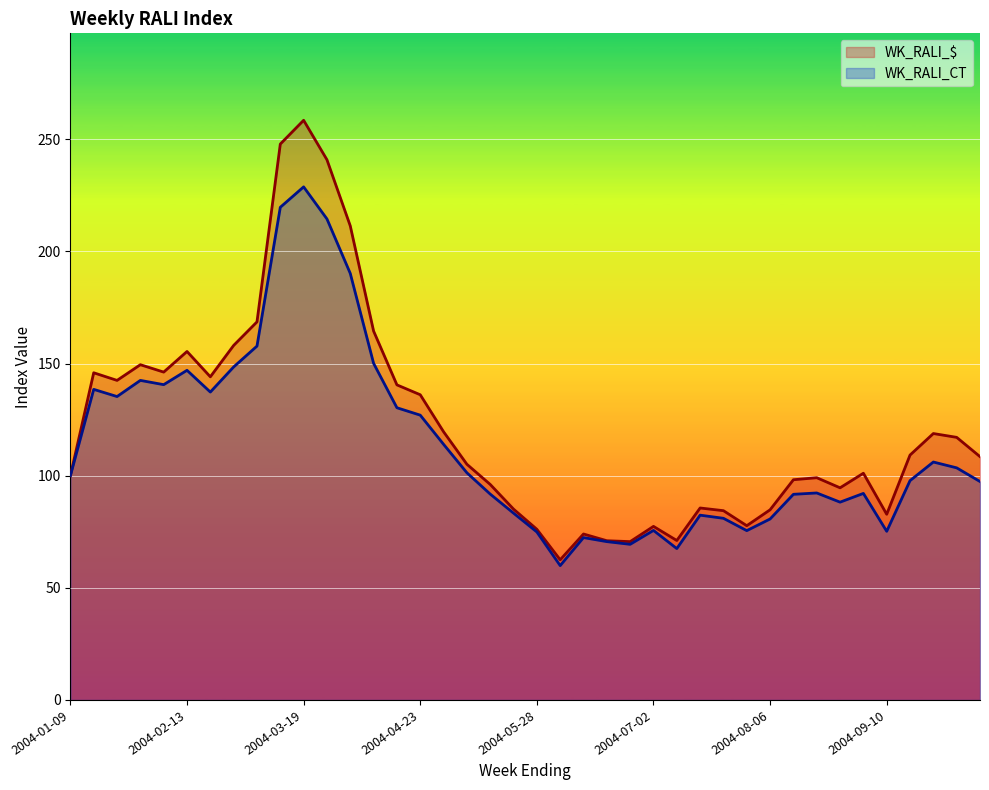

How many values in the WK_RALI_$ series are below 108?

20